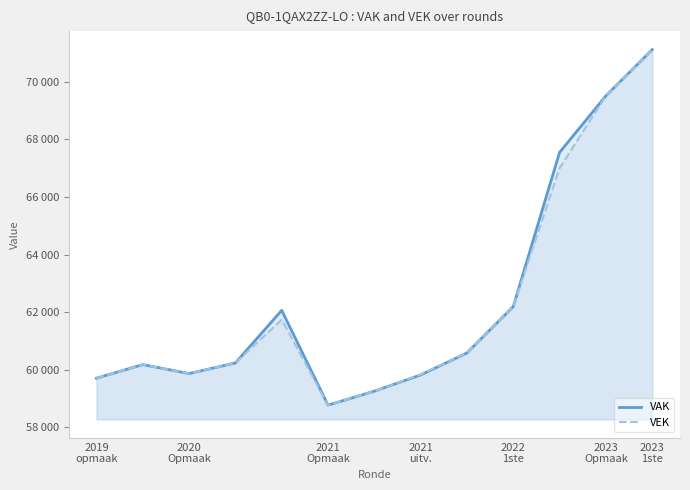

Which series changed the most between 2023
Opmaak and 2023
1ste?

VAK